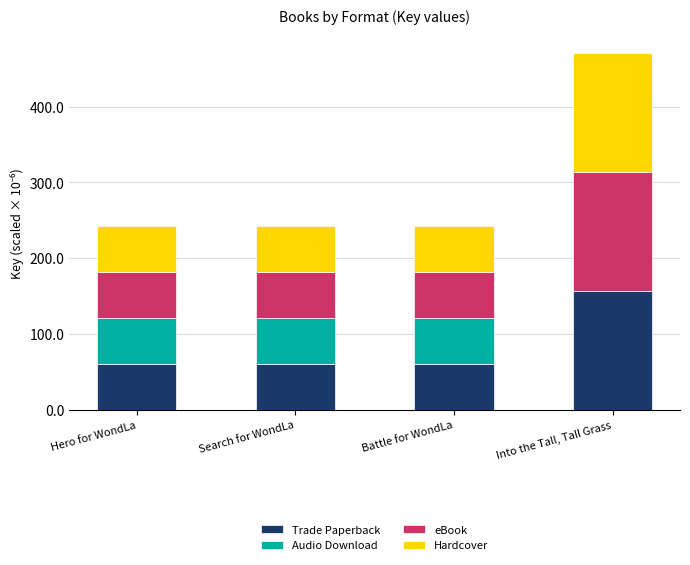

At which category is the sum across all series the highest?

Into the Tall, Tall Grass